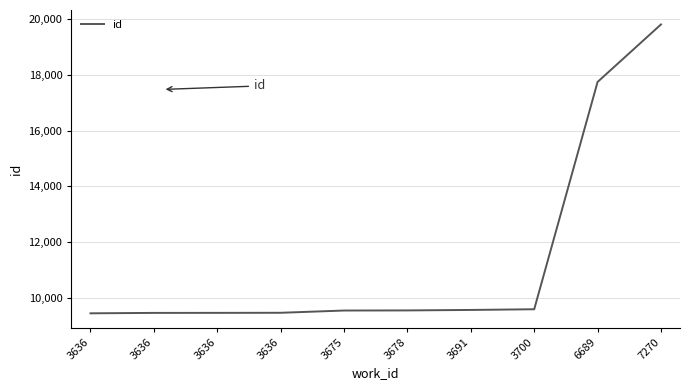

True or false: the data has more than 0 interior local peaks.

False